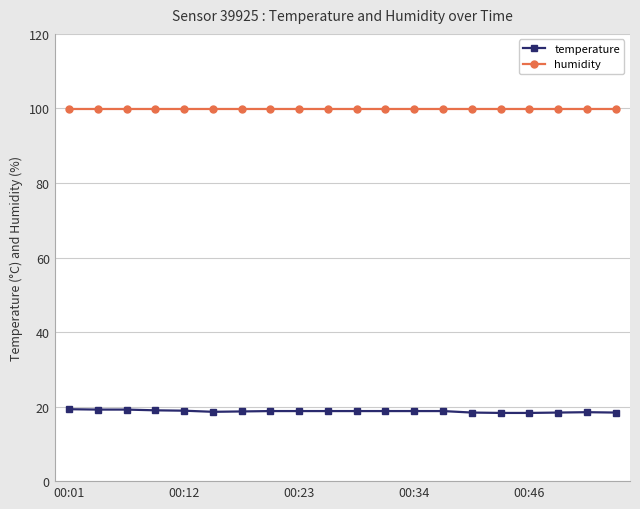

How many categories are shown in the chart?

20